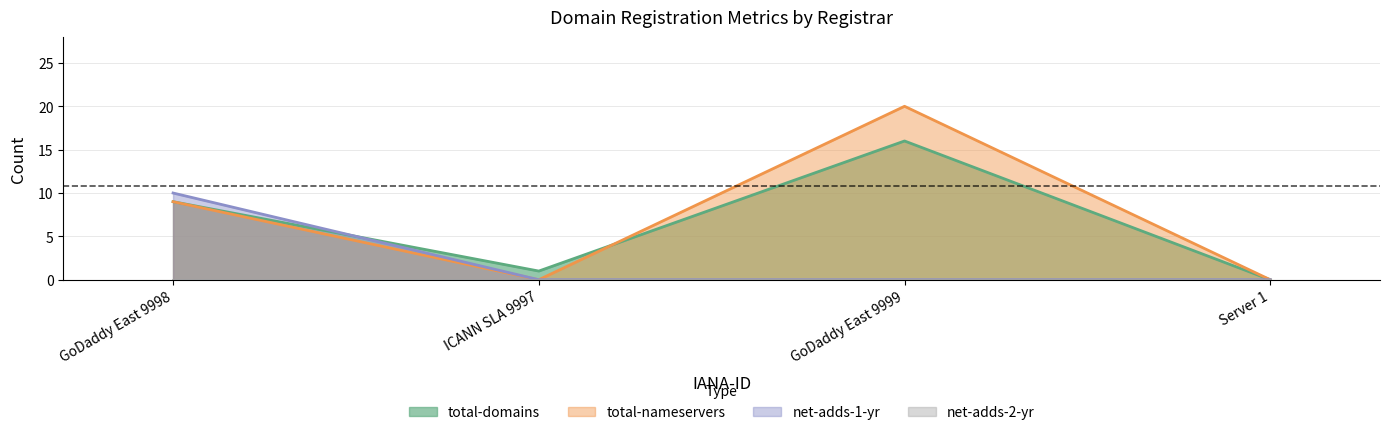

Where is the first local maximum for total-nameservers?

GoDaddy East 9999